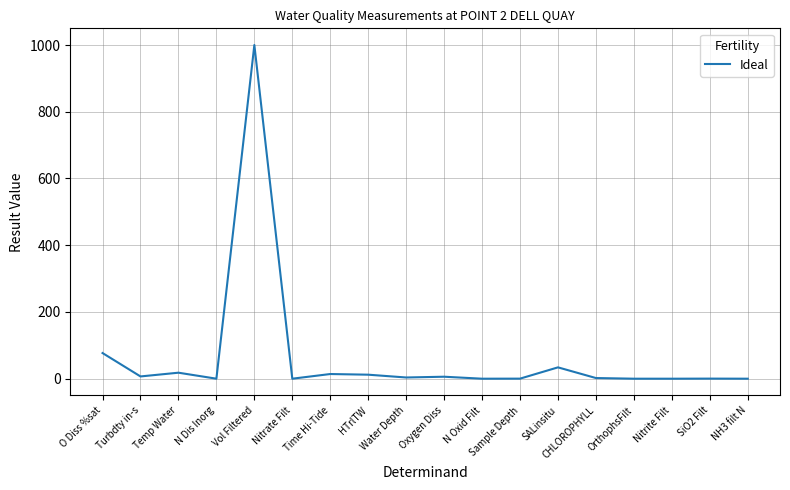

At which label is the value closest to 500?

O Diss %sat